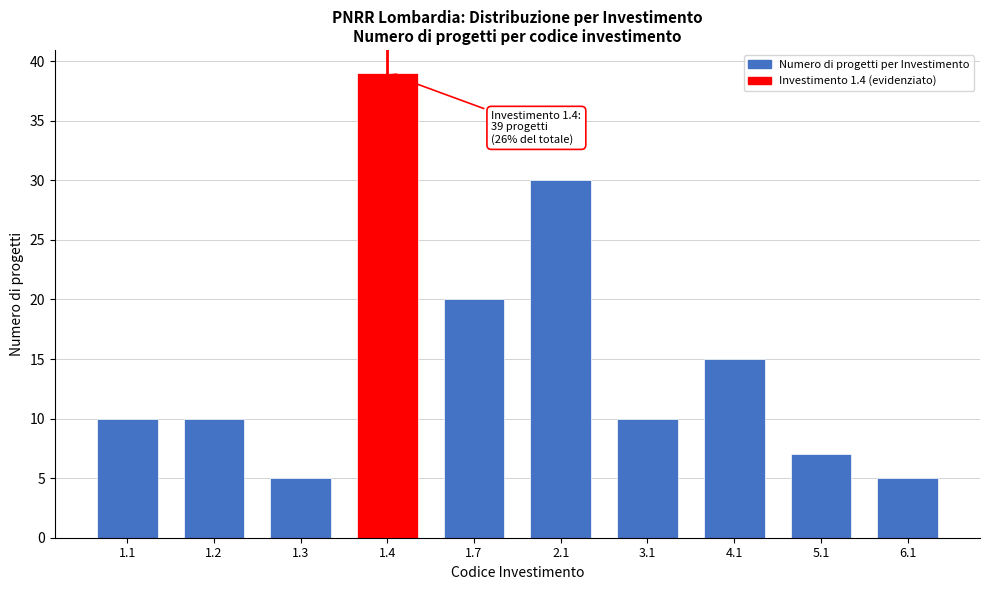

Reading left to right, list all the values displayed in this chart.

10	10	5	39	20	30	10	15	7	5